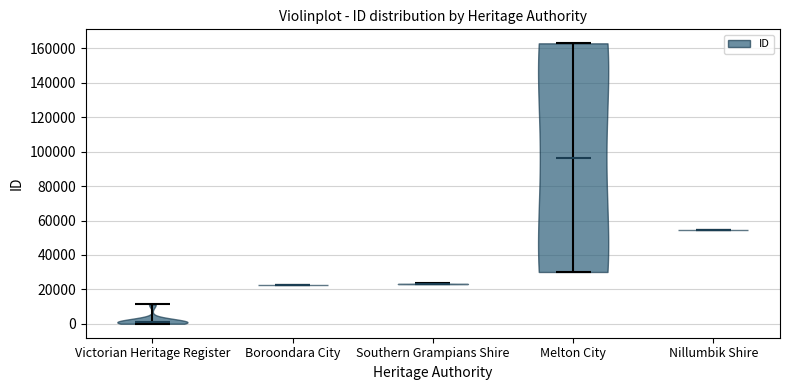

Reading left to right, read every violin against the y-axis: where its median line is, and the lowest and highest points it reaches. The values are not printed on the chart, so give them approximately, as read against the axis.

Victorian Heritage Register: median line 2000, lowest point 0, highest point 12000
Boroondara City: median line 22000, lowest point 22000, highest point 22000
Southern Grampians Shire: median line 24000, lowest point 24000, highest point 24000
Melton City: median line 96000, lowest point 30000, highest point 162000
Nillumbik Shire: median line 54000, lowest point 54000, highest point 54000